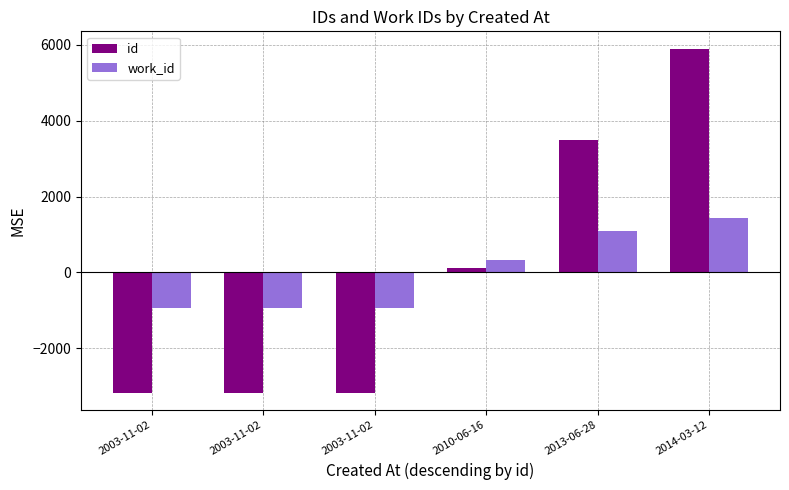

What is the total value across all series at 2003-11-02?

-4119.3